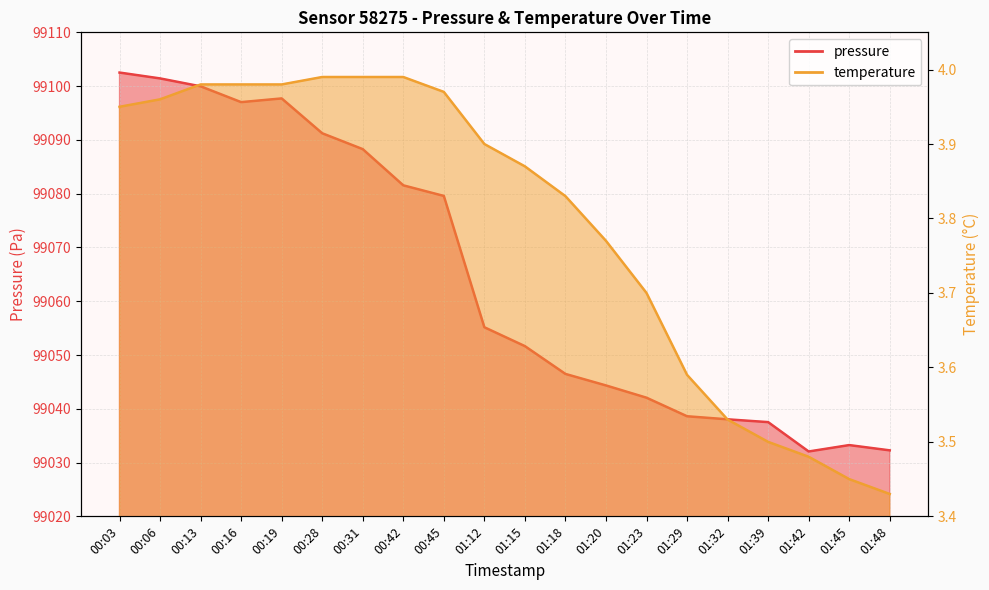

Reading left to right, what are all the values shown in this chart?

pressure: 99102.5	99101.4	99100.0	99097.0	99097.7	99091.2	99088.3	99081.6	99079.6	99055.2	99051.6	99046.5	99044.3	99042.1	99038.6	99038.0	99037.5	99032.1	99033.2	99032.3
temperature: 4.0	4.0	4.0	4.0	4.0	4.0	4.0	4.0	4.0	3.9	3.9	3.8	3.8	3.7	3.6	3.5	3.5	3.5	3.5	3.4